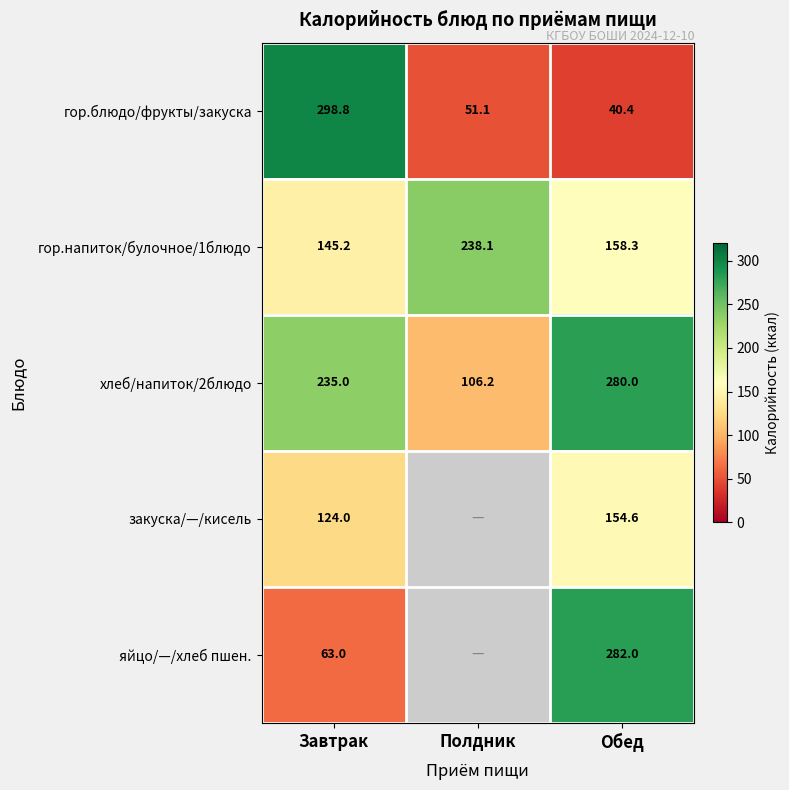

How many values in the гор.блюдо/фрукты/закуска series are below 51?

1